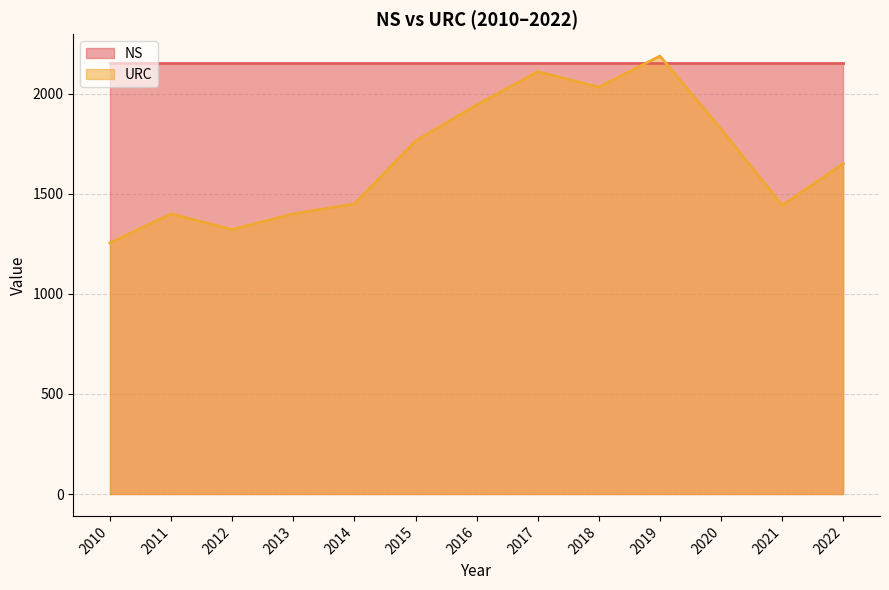

Between 2019 and 2016, which is larger?

2019